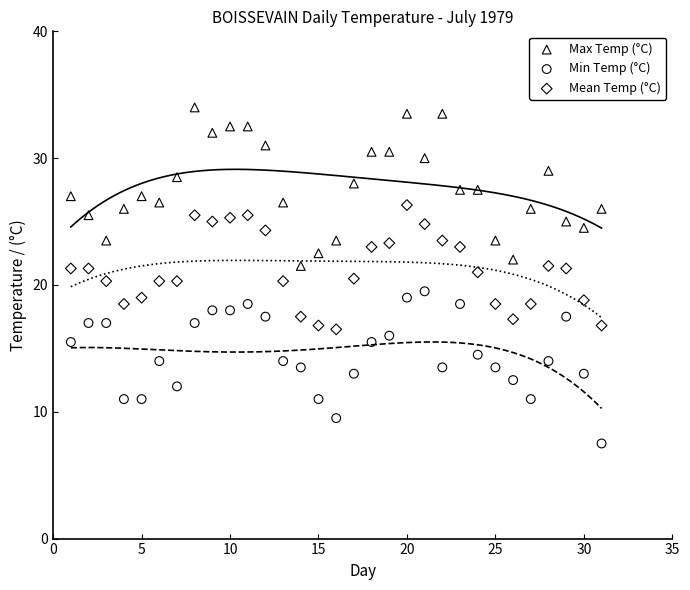

What is the X range (max minus min) for the scatter plot?

30.0